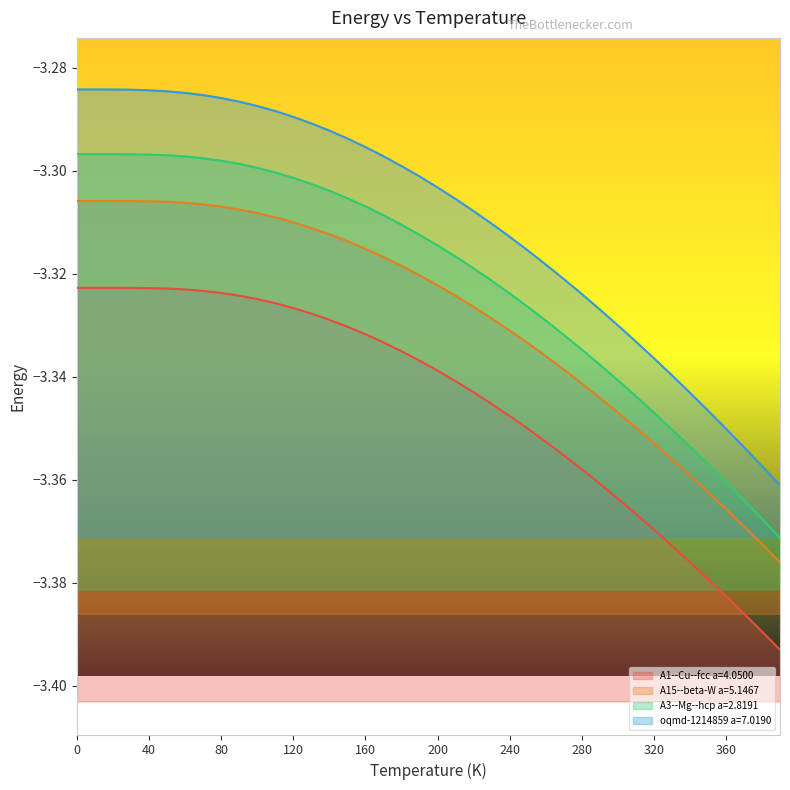

Reading right to left, list all the values displayed in this chart.

A1--Cu--fcc a=4.0500: -3.4	-3.4	-3.4	-3.4	-3.4	-3.4	-3.4	-3.4	-3.4	-3.4	-3.4	-3.4	-3.4	-3.4	-3.4	-3.3	-3.3	-3.3	-3.3	-3.3	-3.3	-3.3	-3.3	-3.3	-3.3	-3.3	-3.3	-3.3	-3.3	-3.3	-3.3	-3.3	-3.3	-3.3	-3.3	-3.3	-3.3	-3.3	-3.3	-3.3
A15--beta-W a=5.1467: -3.4	-3.4	-3.4	-3.4	-3.4	-3.4	-3.4	-3.4	-3.3	-3.3	-3.3	-3.3	-3.3	-3.3	-3.3	-3.3	-3.3	-3.3	-3.3	-3.3	-3.3	-3.3	-3.3	-3.3	-3.3	-3.3	-3.3	-3.3	-3.3	-3.3	-3.3	-3.3	-3.3	-3.3	-3.3	-3.3	-3.3	-3.3	-3.3	-3.3
A3--Mg--hcp a=2.8191: -3.4	-3.4	-3.4	-3.4	-3.4	-3.4	-3.4	-3.3	-3.3	-3.3	-3.3	-3.3	-3.3	-3.3	-3.3	-3.3	-3.3	-3.3	-3.3	-3.3	-3.3	-3.3	-3.3	-3.3	-3.3	-3.3	-3.3	-3.3	-3.3	-3.3	-3.3	-3.3	-3.3	-3.3	-3.3	-3.3	-3.3	-3.3	-3.3	-3.3
oqmd-1214859 a=7.0190: -3.4	-3.4	-3.4	-3.4	-3.3	-3.3	-3.3	-3.3	-3.3	-3.3	-3.3	-3.3	-3.3	-3.3	-3.3	-3.3	-3.3	-3.3	-3.3	-3.3	-3.3	-3.3	-3.3	-3.3	-3.3	-3.3	-3.3	-3.3	-3.3	-3.3	-3.3	-3.3	-3.3	-3.3	-3.3	-3.3	-3.3	-3.3	-3.3	-3.3